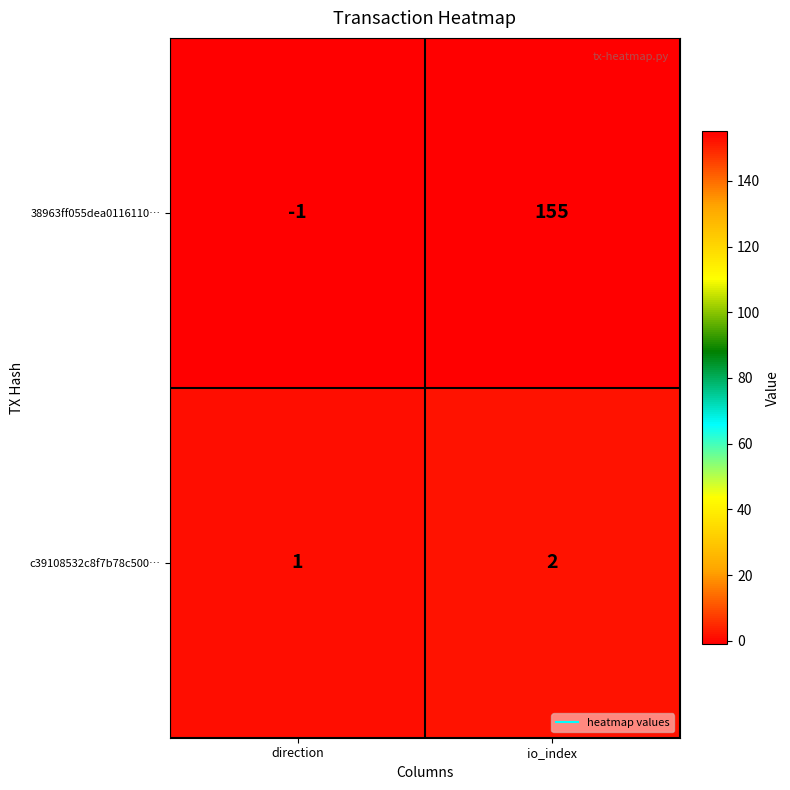

What is the difference between the maximum and minimum values in the 38963ff055dea0116110… series?

156